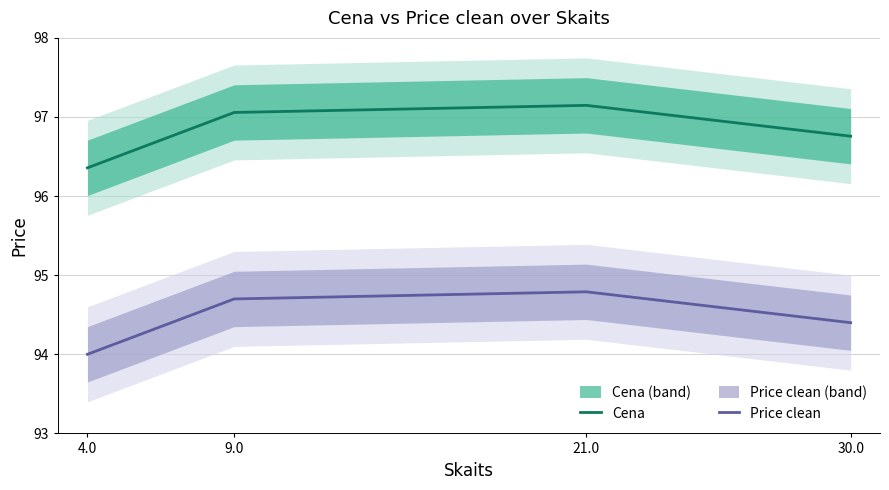

What position from the left is 21.0?

3